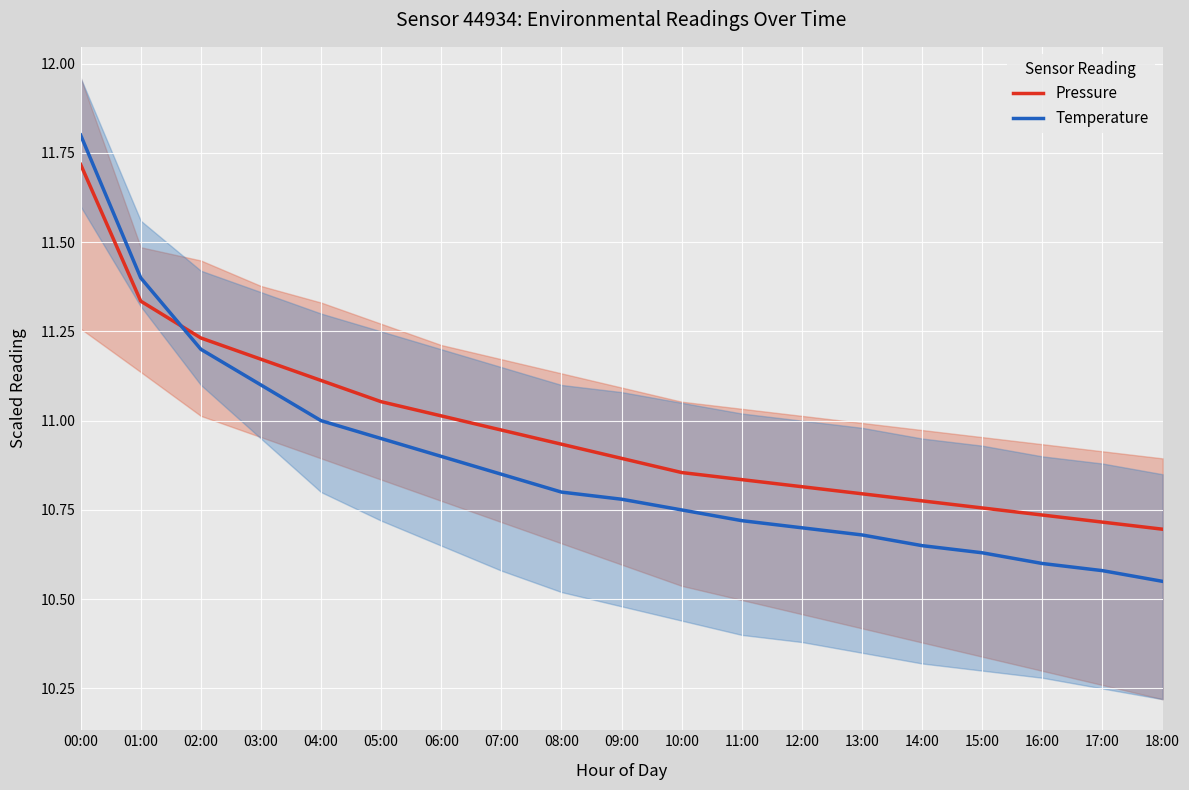

True or false: Temperature and Pressure intersect in this chart.

True